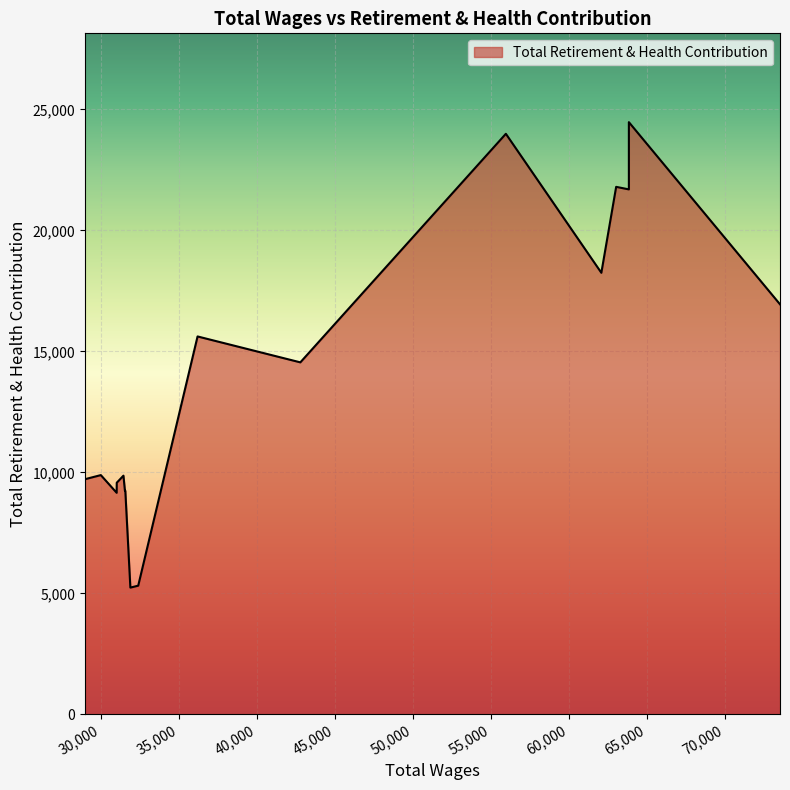

Read the value at 11, to the nearest 50.

9250